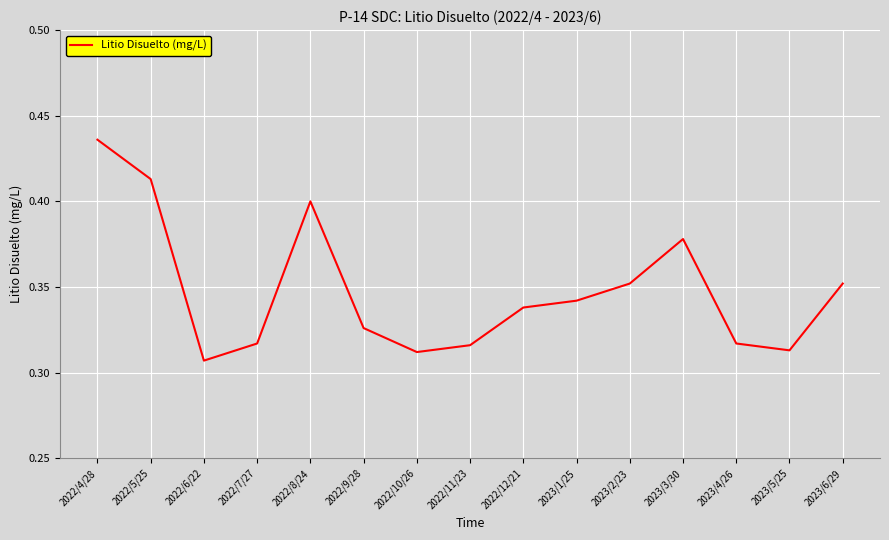

At which category does the chart reach its minimum across all series?

2022/6/22